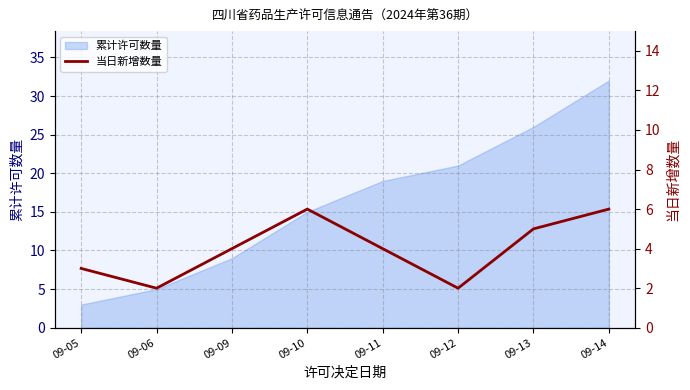

Which category has the lowest value across all series?

09-06